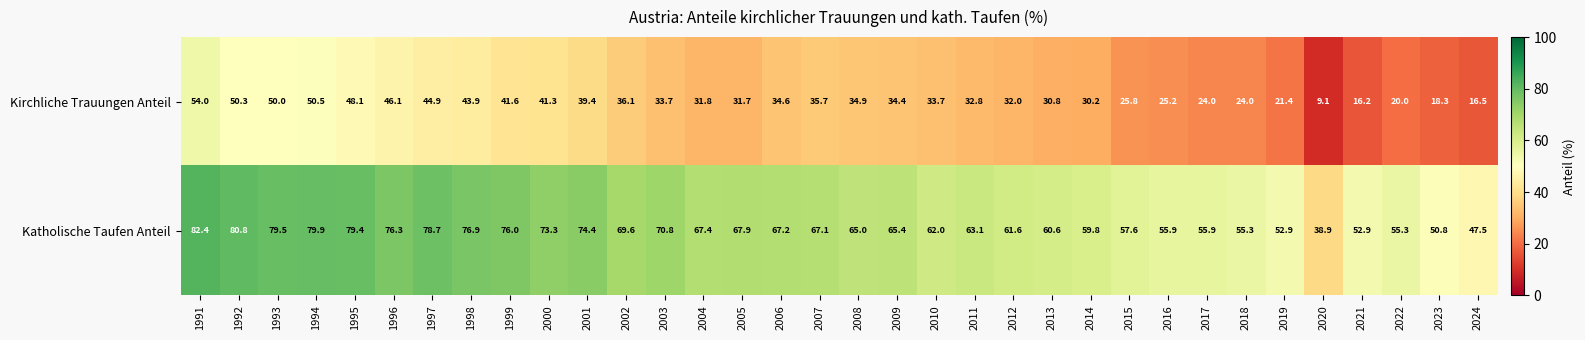

Rank the series by their average value, from highest to lowest.

Katholische Taufen Anteil, Kirchliche Trauungen Anteil